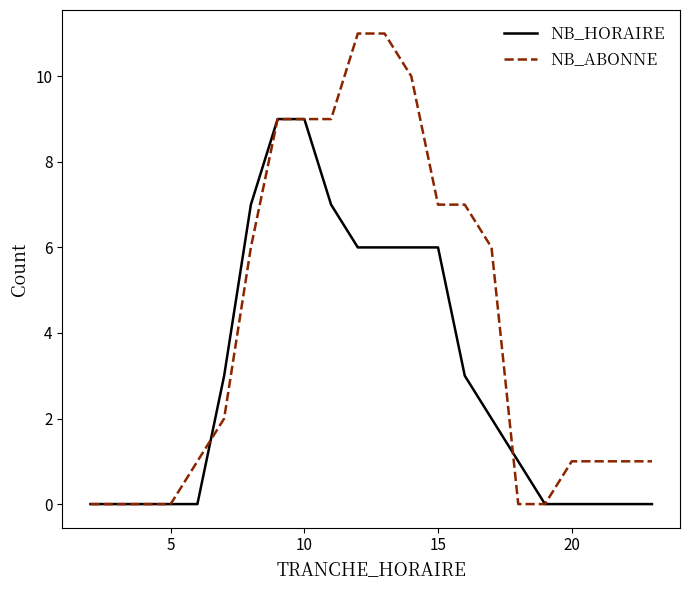

What is the maximum value shown in the chart?

11